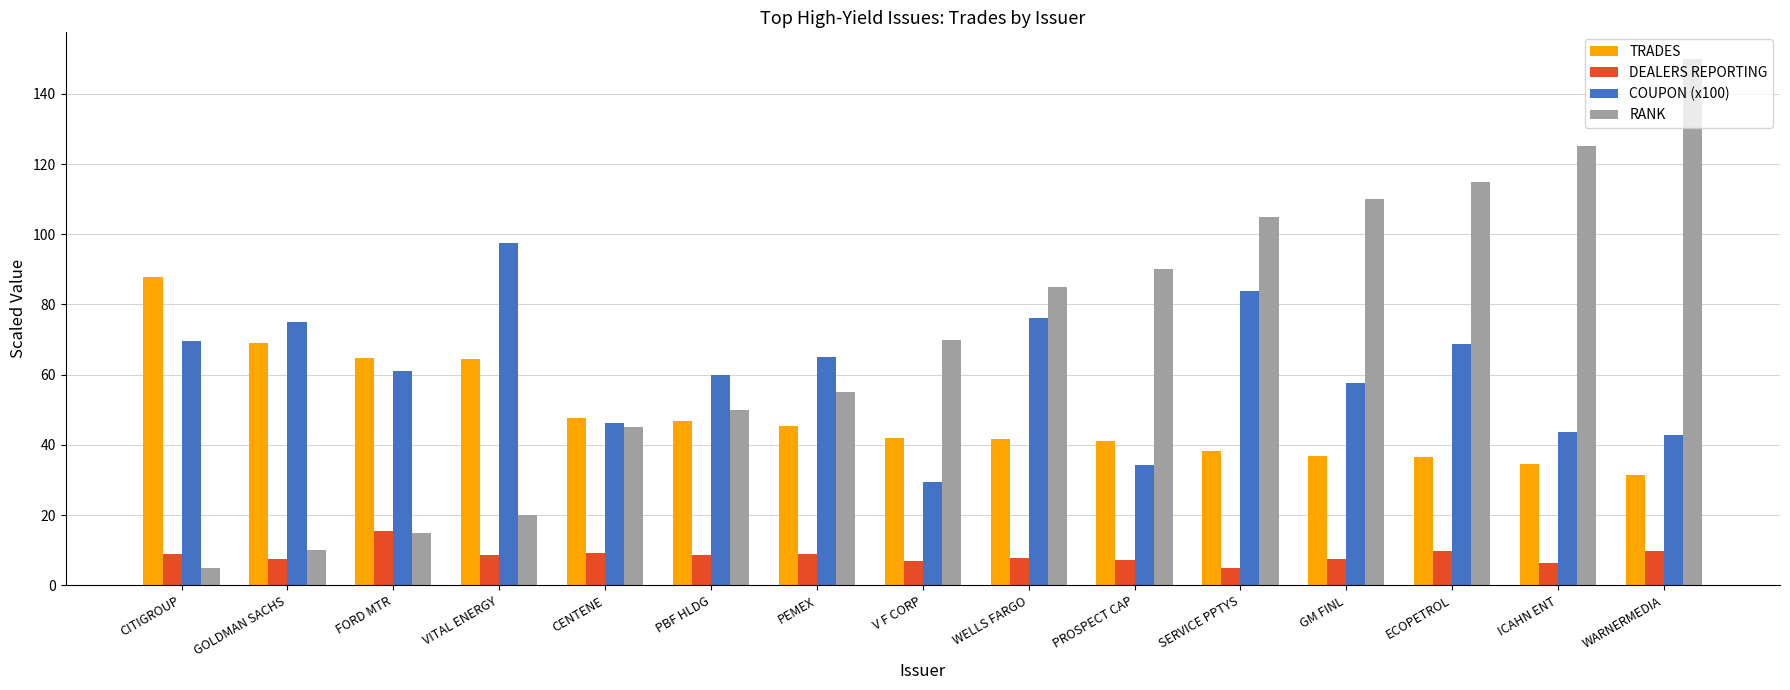

List the series in order of their overall mean, lowest first.

DEALERS REPORTING, TRADES, COUPON (x100), RANK